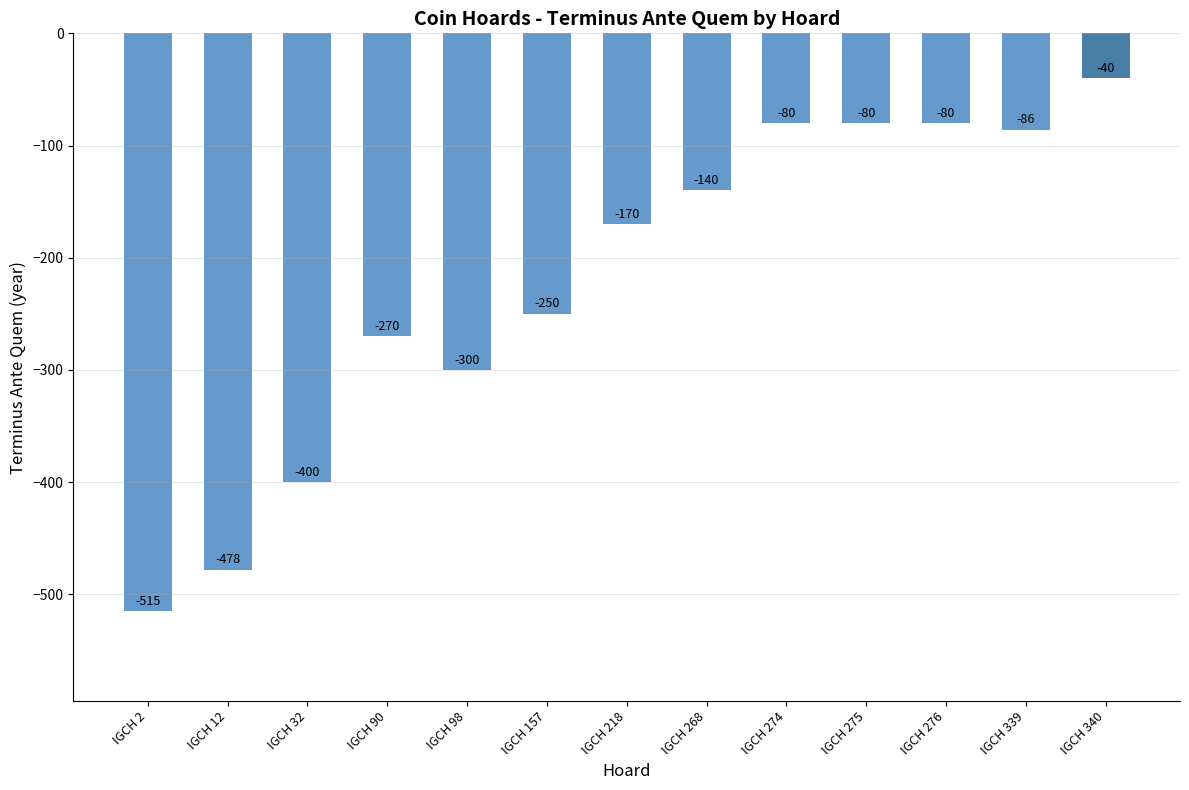

What is the greatest value displayed?

-40